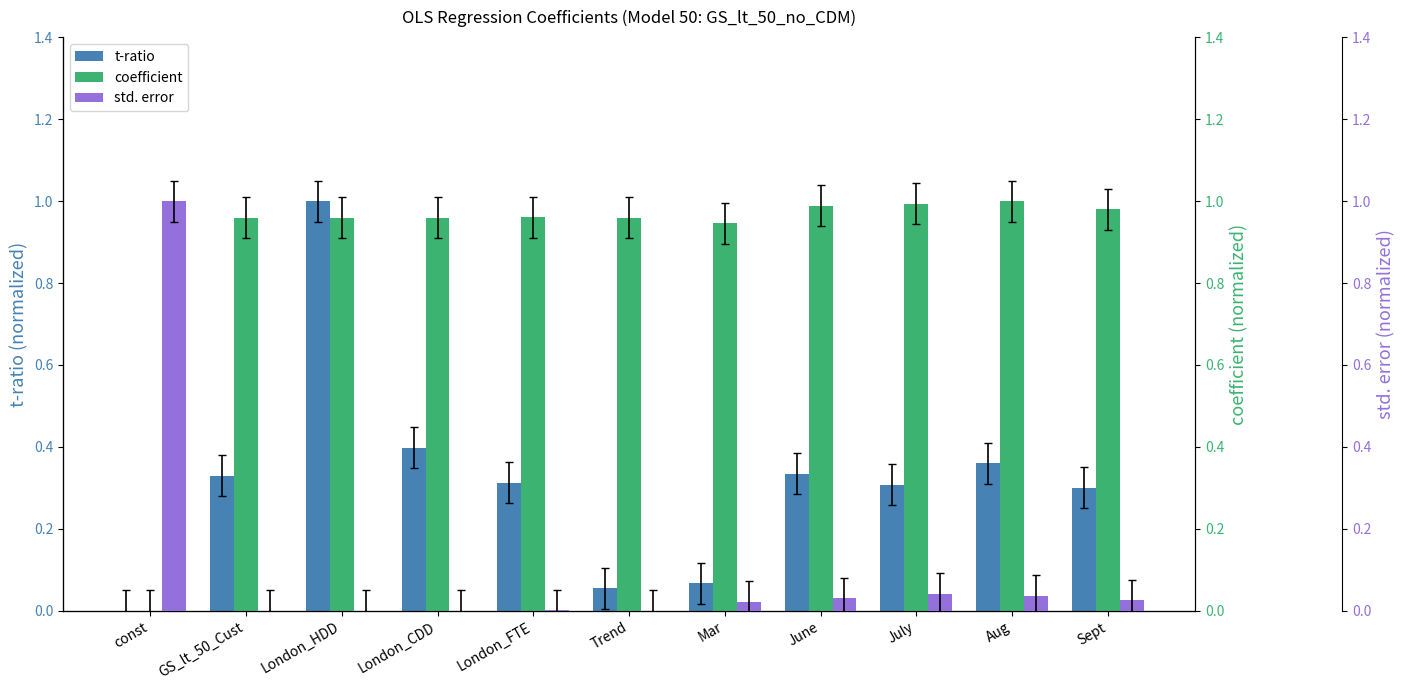

What is the difference between the maximum and second lowest values in the t-ratio series?

0.9